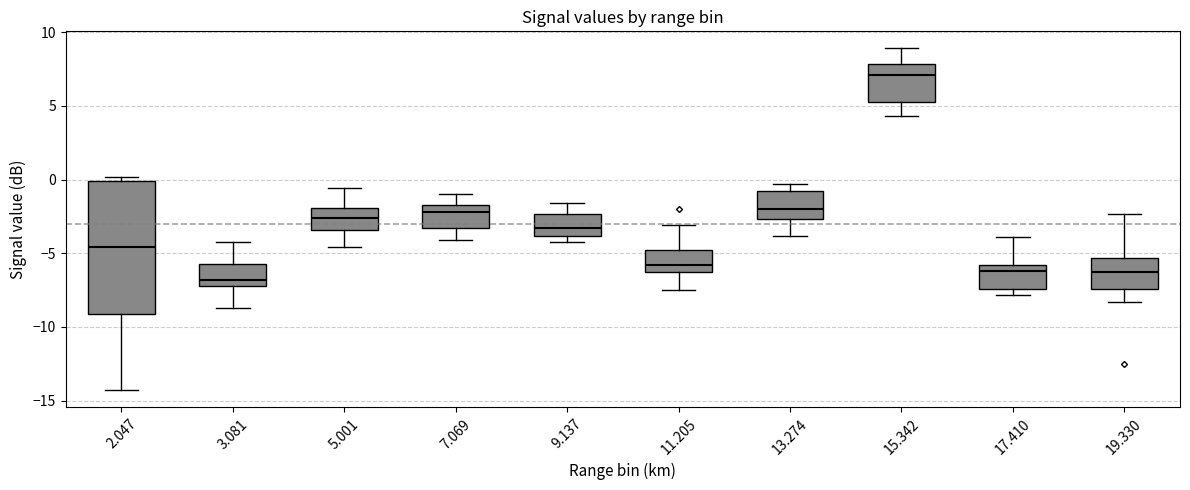

Which box is the tallest, from its lower edge to its upper edge?

2.047